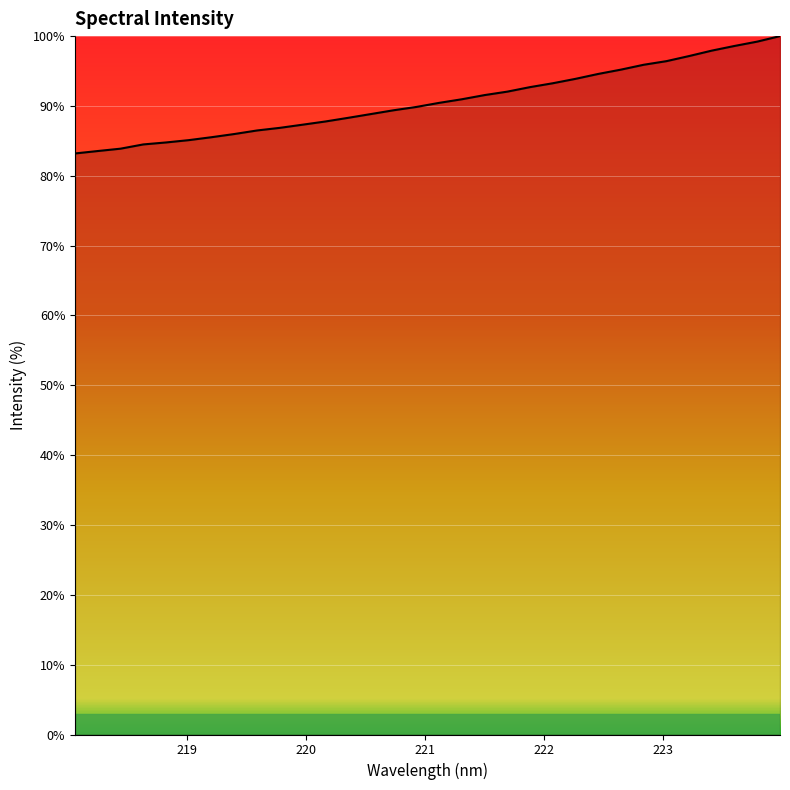

What is the smallest value displayed?

83.2